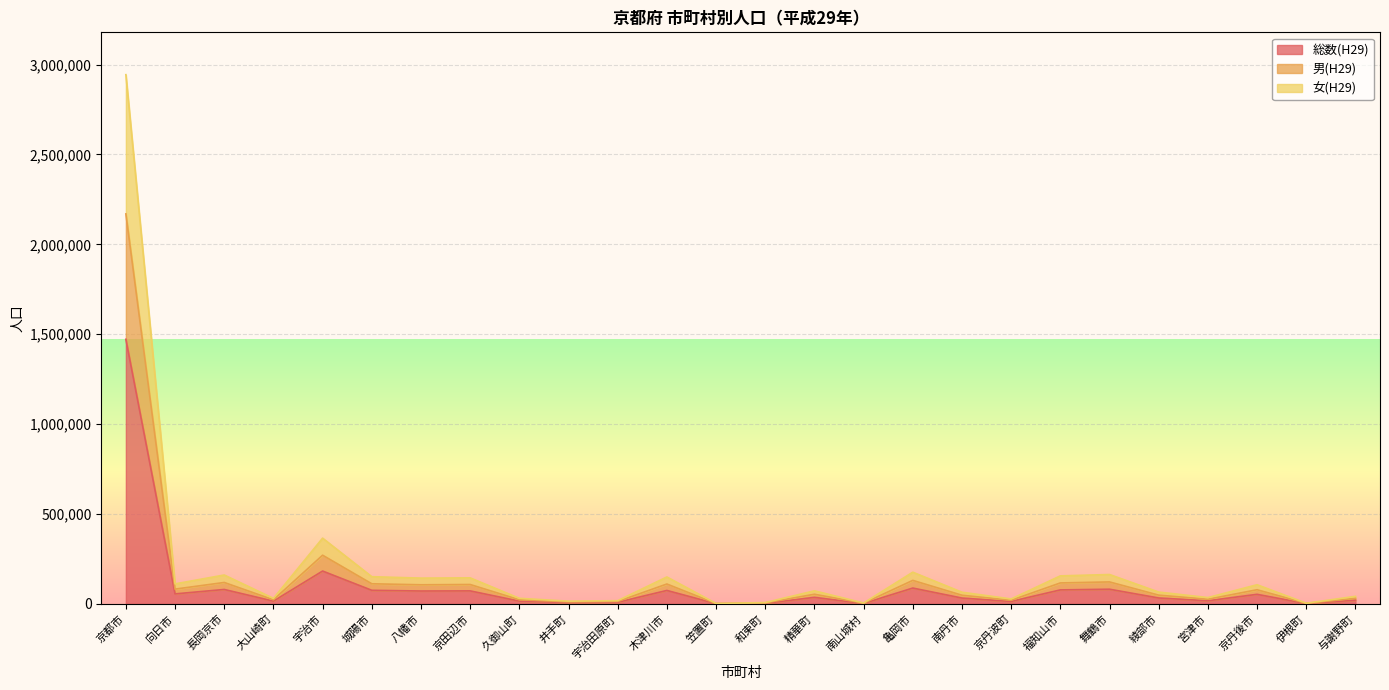

At which label does 女(H29) reach its peak?

京都市